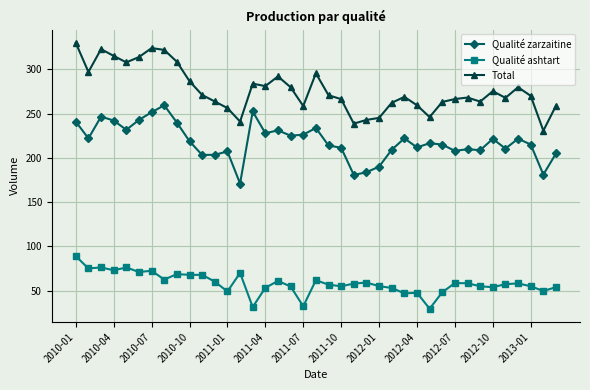

Which series has the largest range (max minus min)?

Total